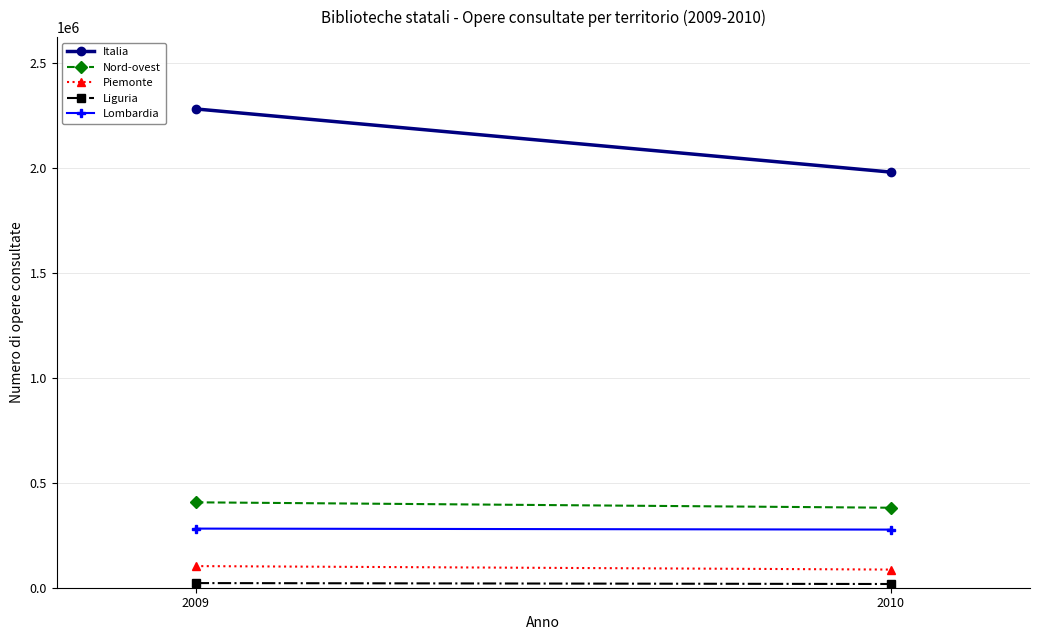

Where is Italia nearest to the value 2130178?

2010